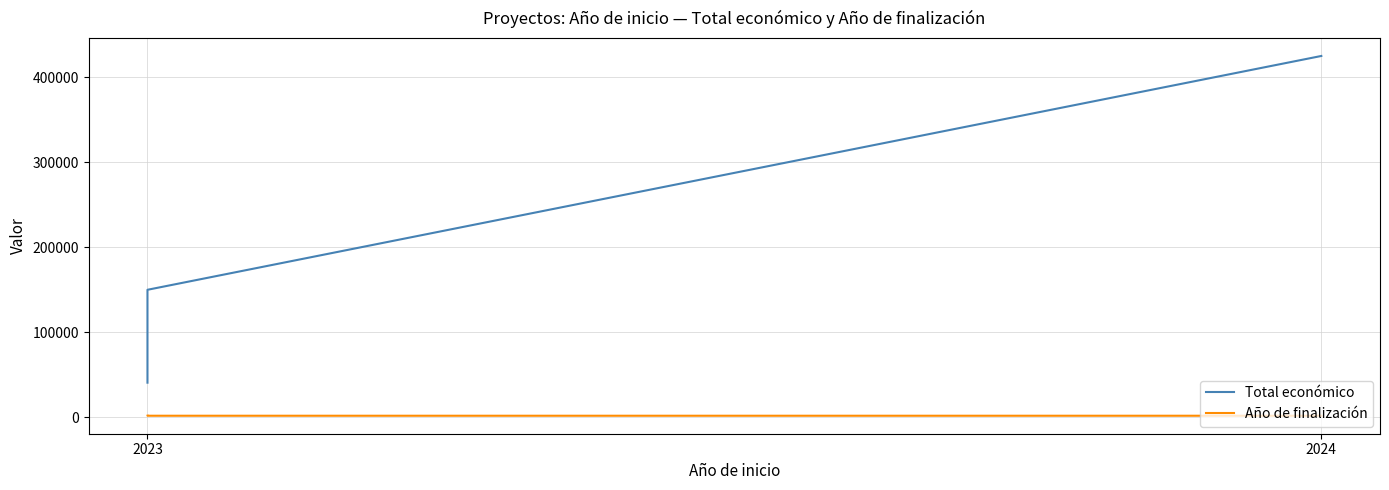

What is the sum of the Total económico values at 2023 and 2024?

483826